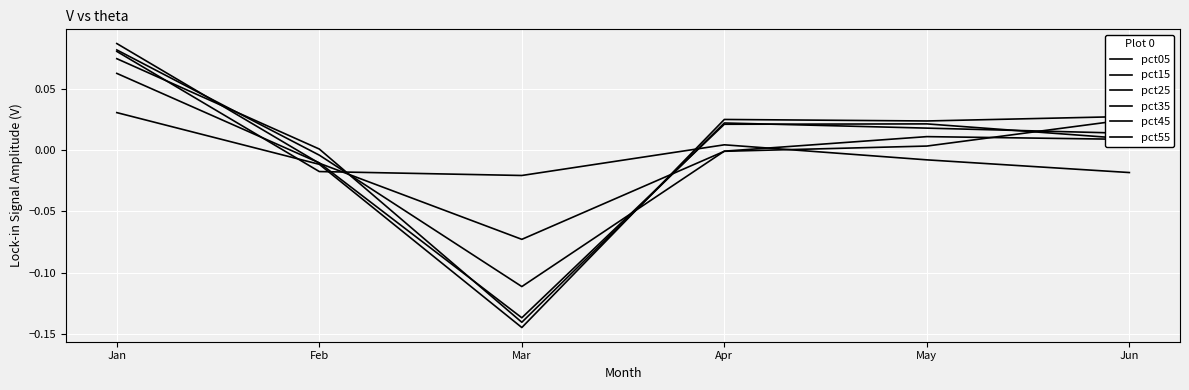

At Jan, list the series in order from largest to smallest.

pct15, pct25, pct05, pct35, pct45, pct55